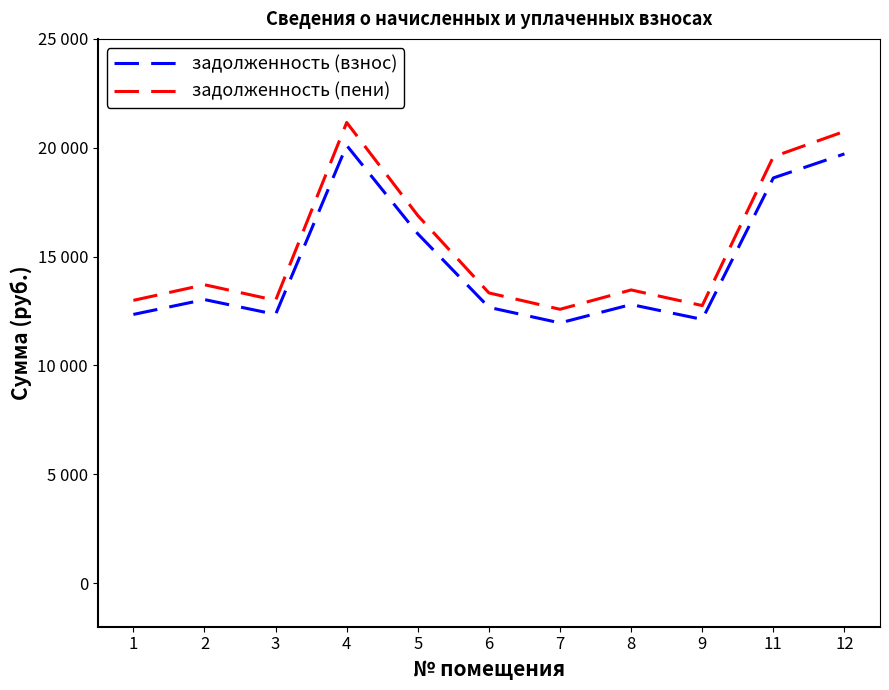

True or false: задолженность (взнос) and задолженность (пени) cross at least once.

False